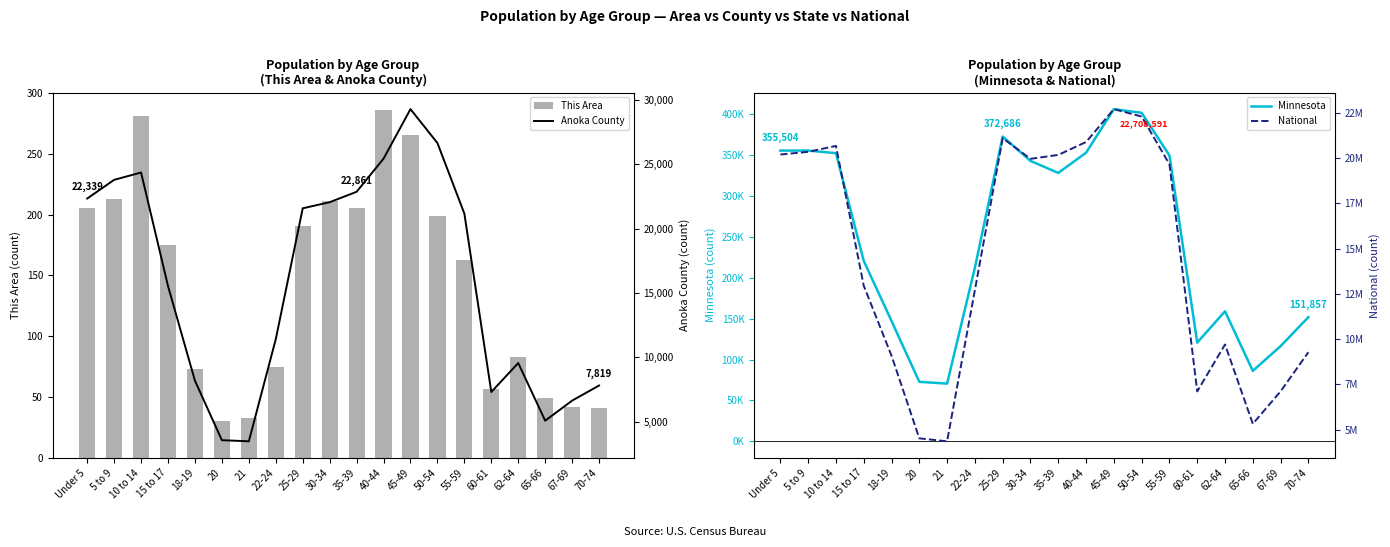

What position from the left is 25-29?

9